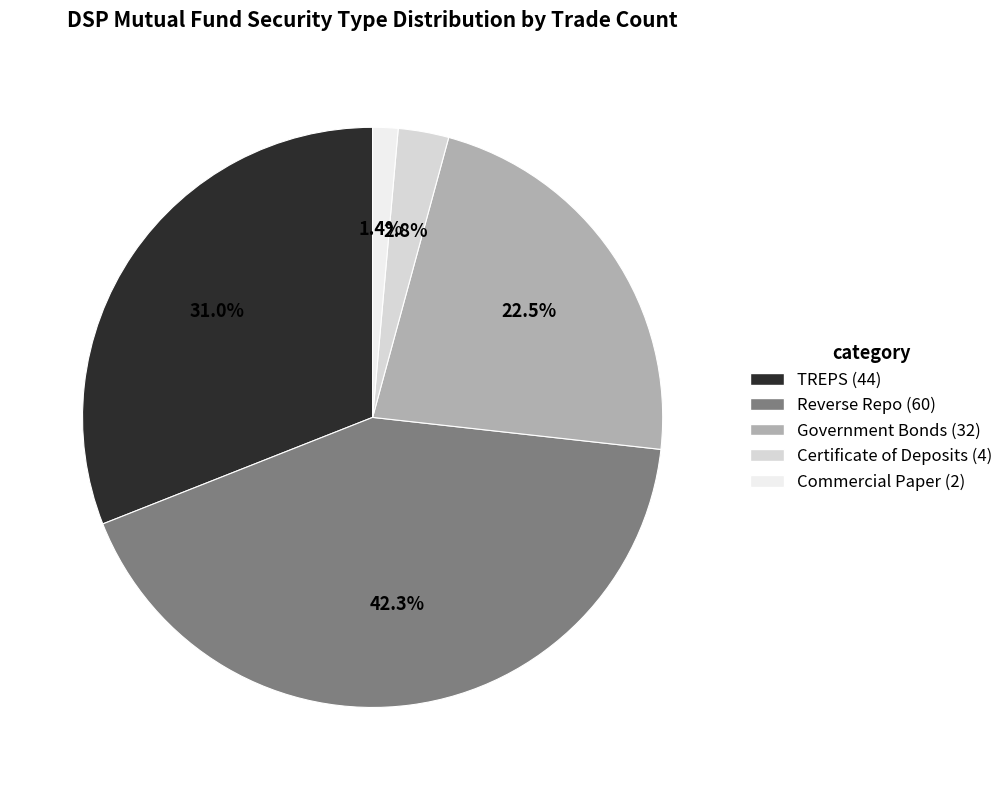

Is there a majority slice in this chart?

No